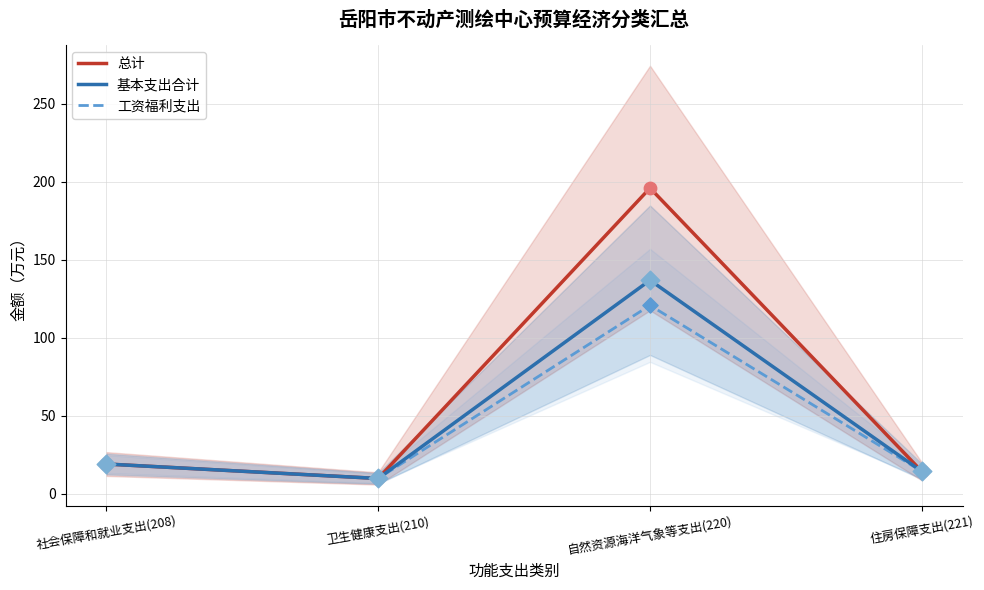

At how many categories does at least one series exceed 62?

1